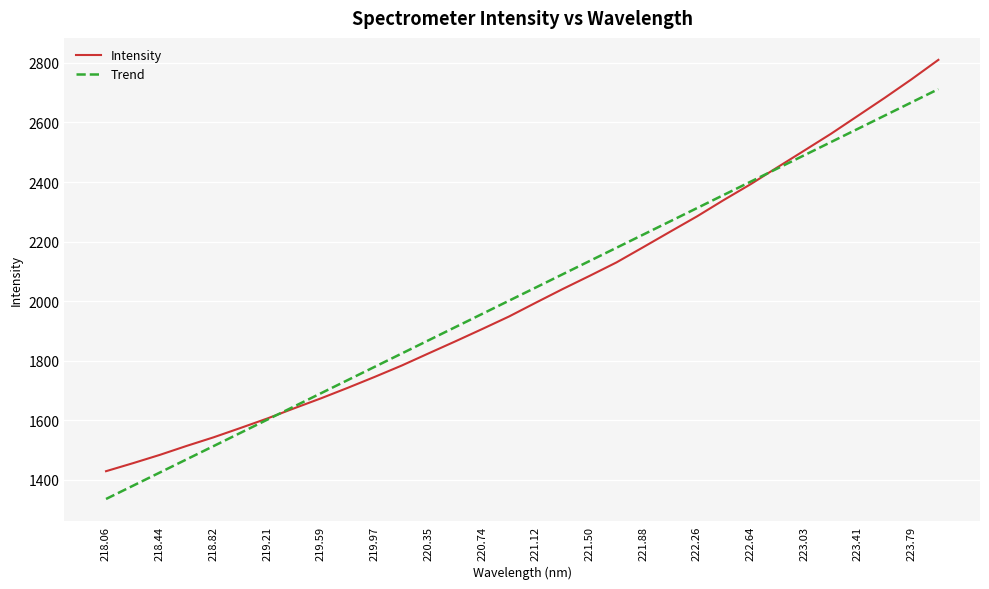

Rank the series by their maximum value, from highest to lowest.

Intensity, Trend